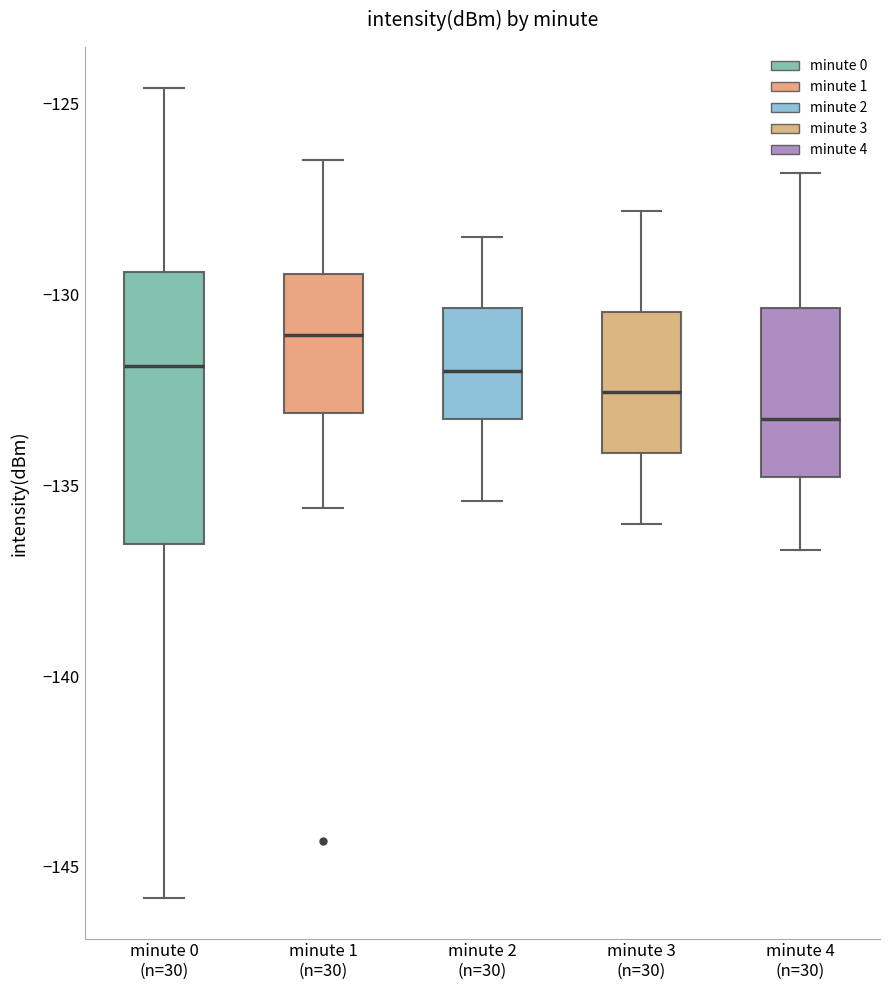

Comparing the boxes themselves (not the whiskers), which one is the tallest?

minute 0 (n=30)